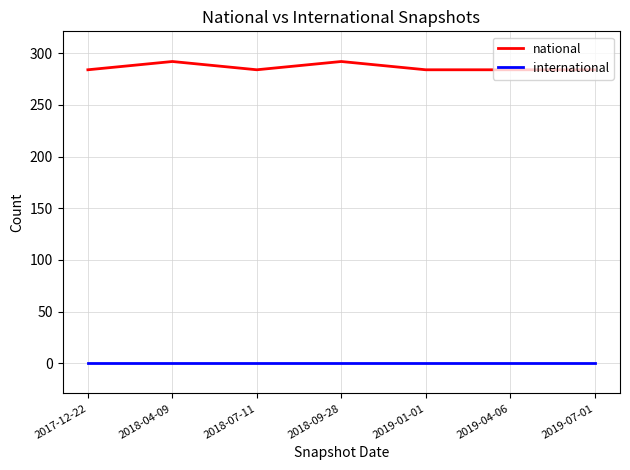

The value of international at 2019-07-01 is 0. True or false?

True